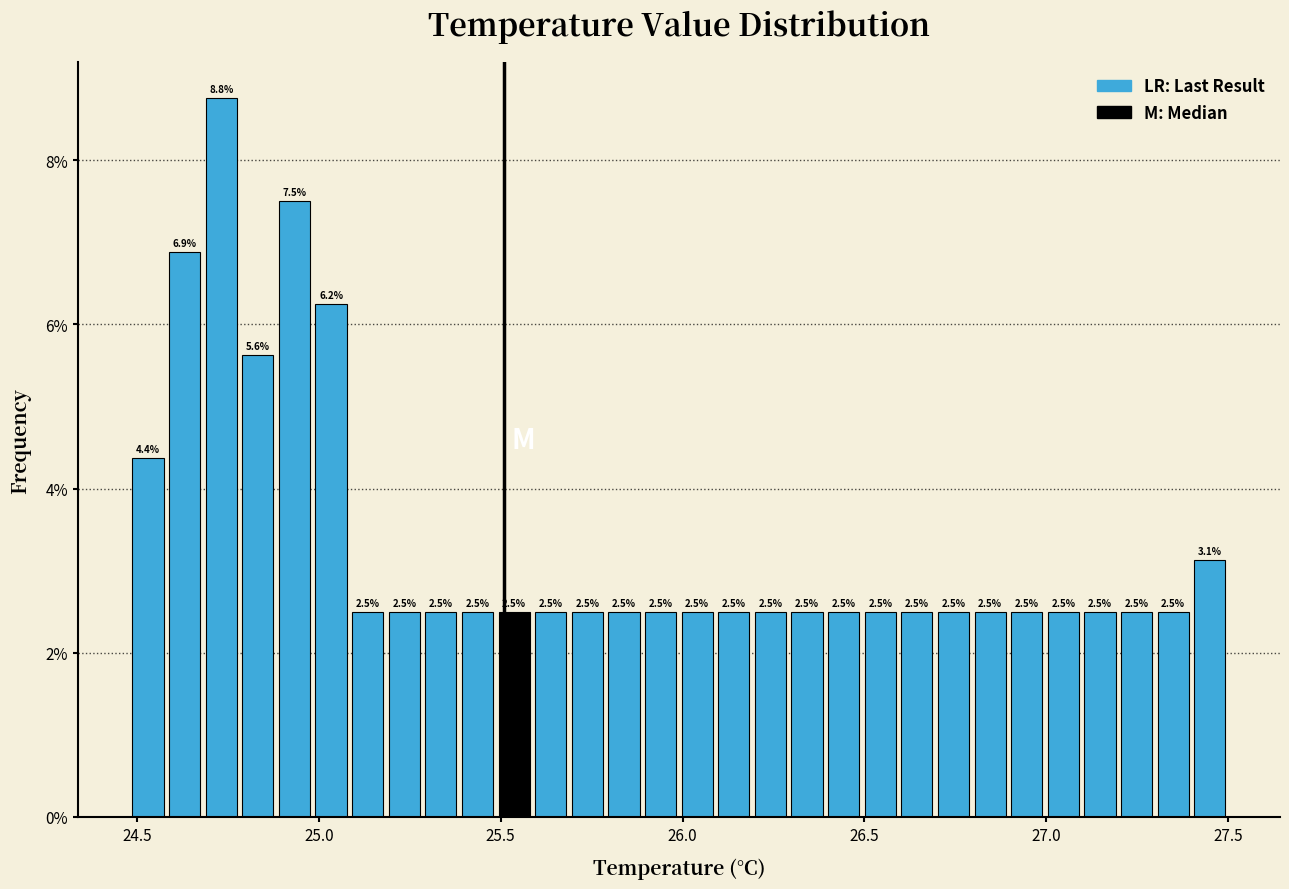

Read against the x-axis, roughly where is the centre of the tallest bar?

24.75